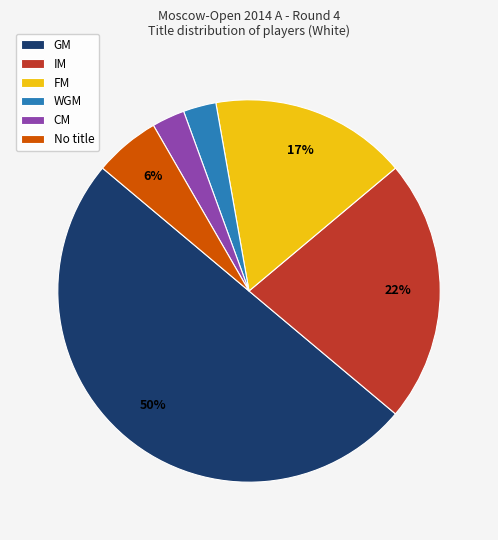

What percentage is the GM slice, to the nearest percent?

50%